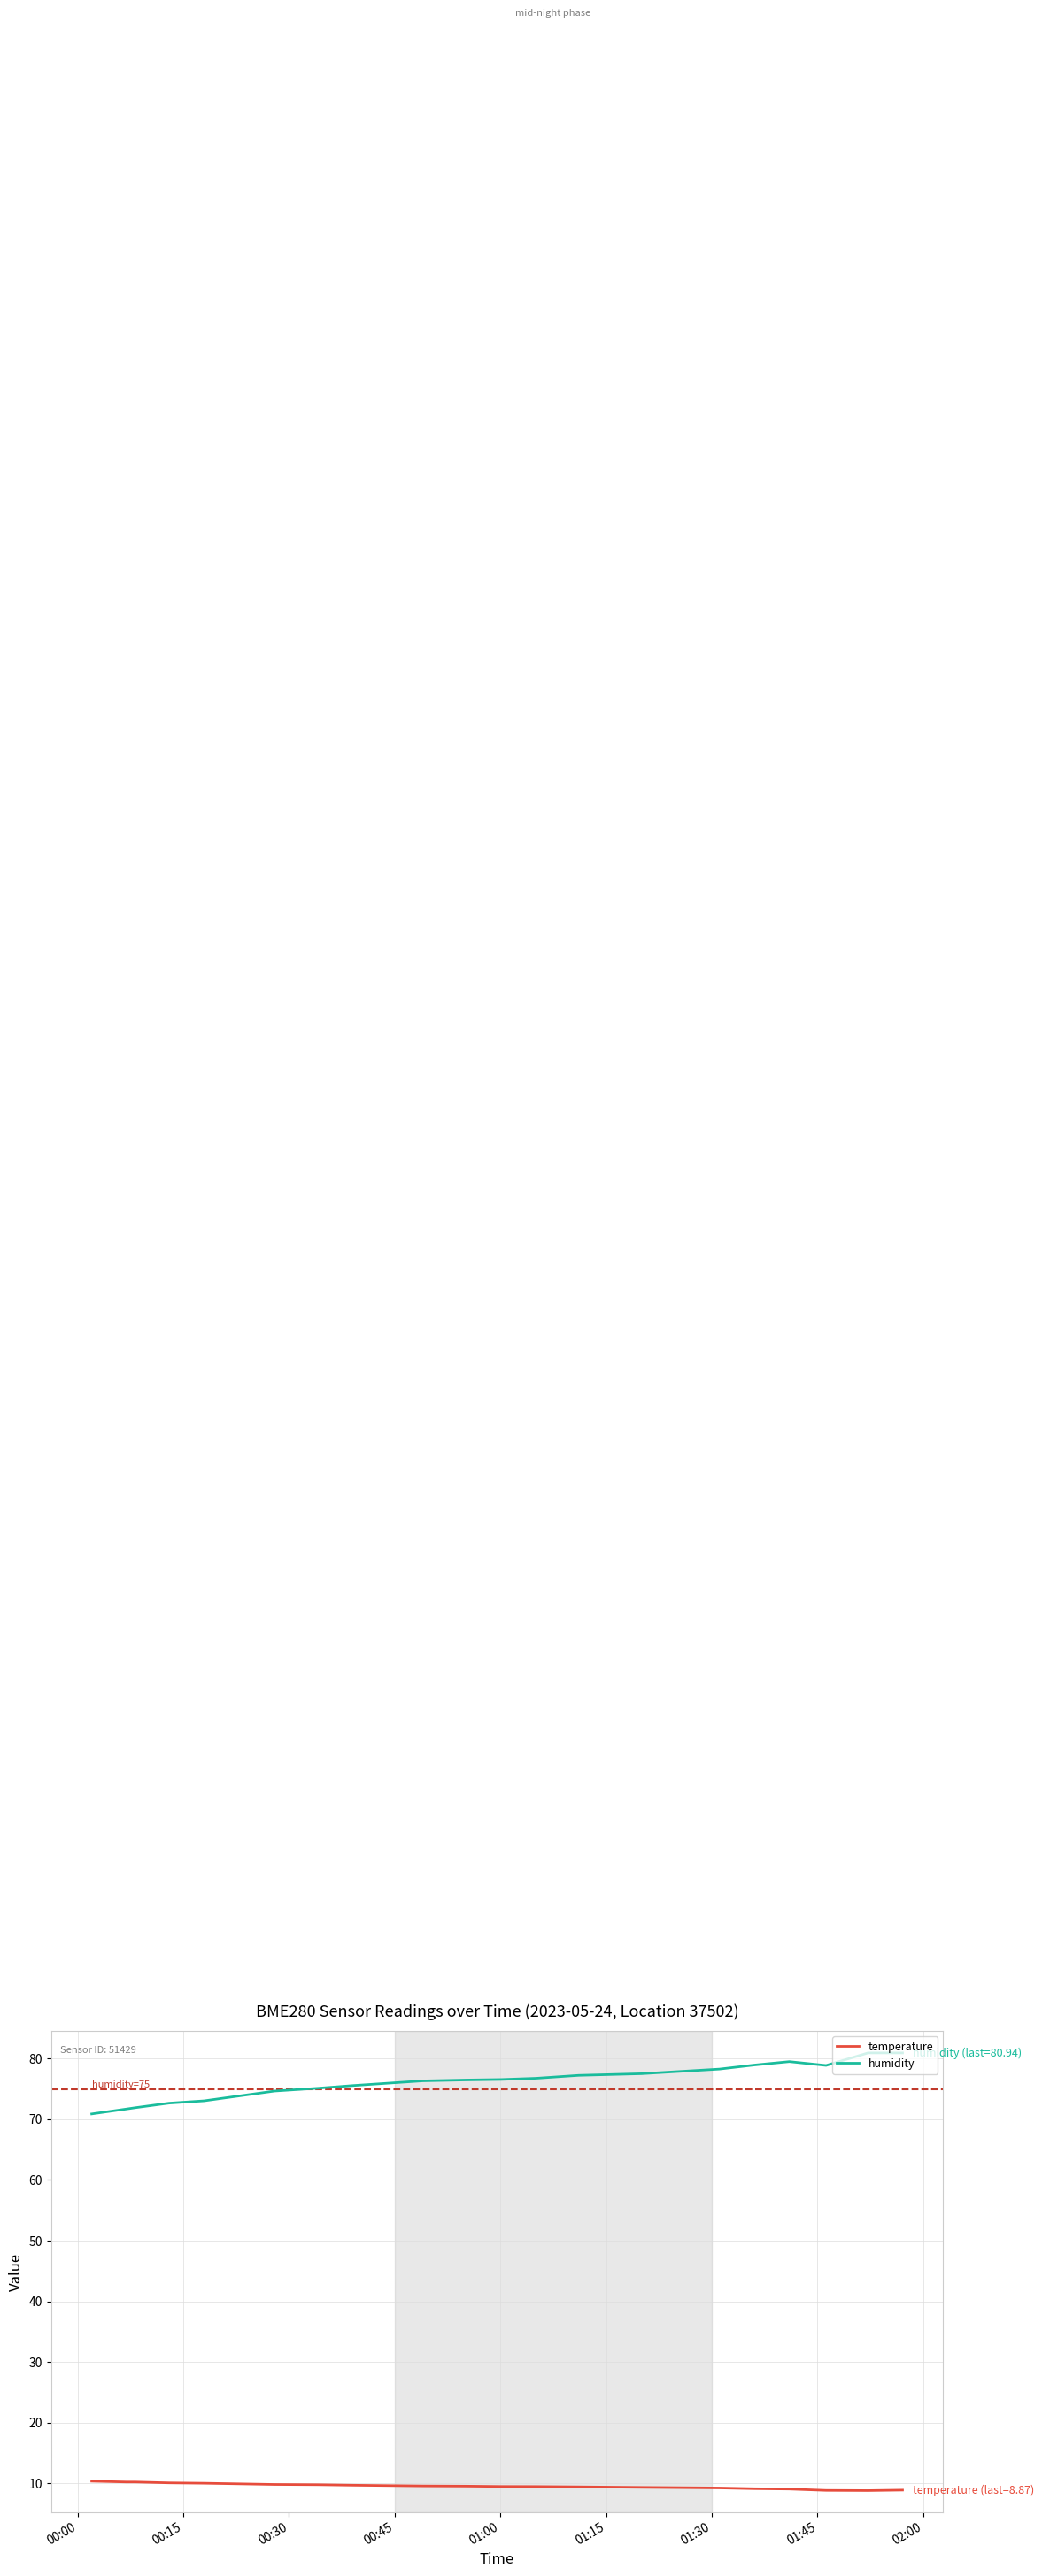

What is the maximum value for humidity?

80.9